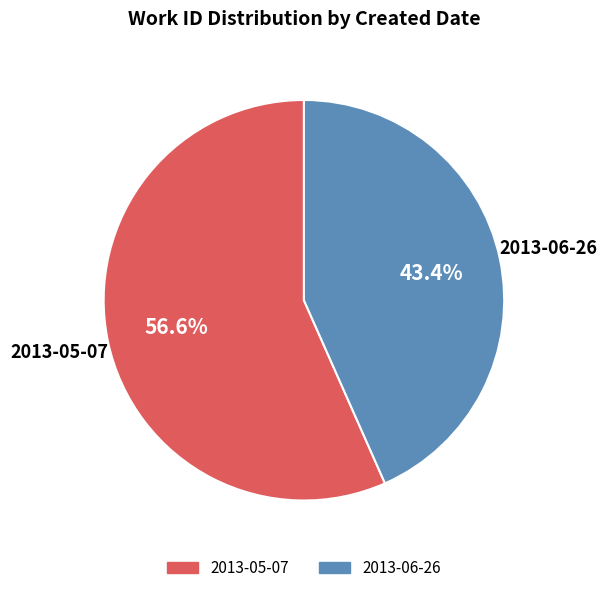

Which has a higher value, 2013-05-07 or 2013-06-26?

2013-05-07